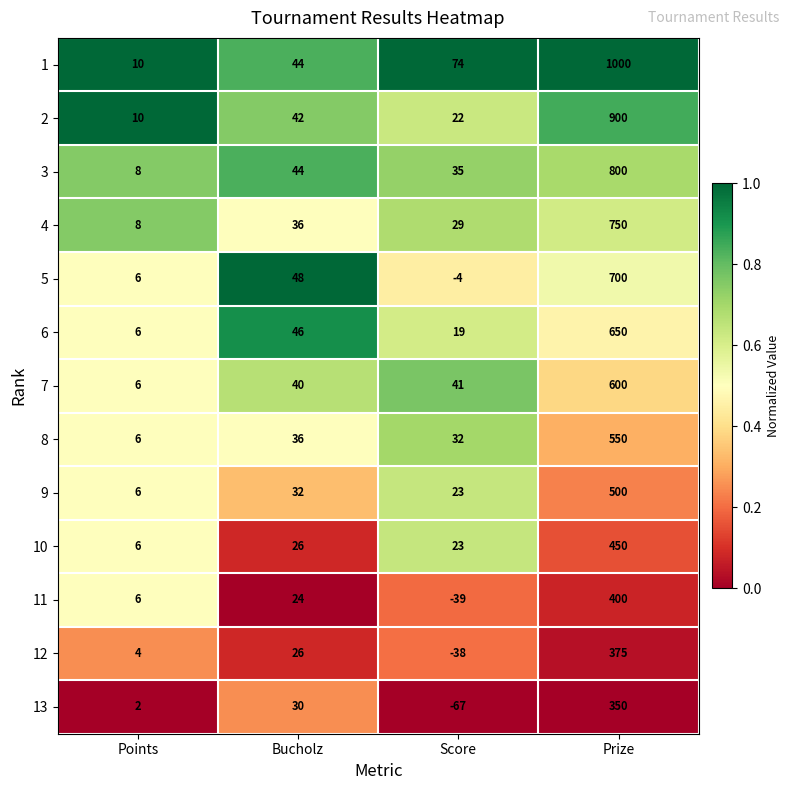

At which category is the sum across all series the highest?

Prize